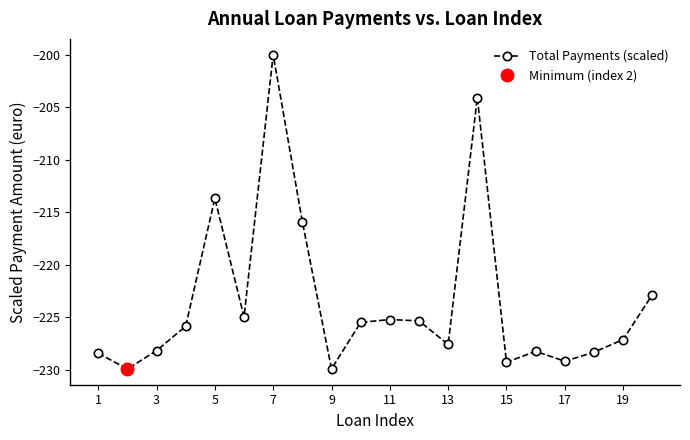

True or false: Total Payments (scaled) has more than 0 interior local peaks.

True